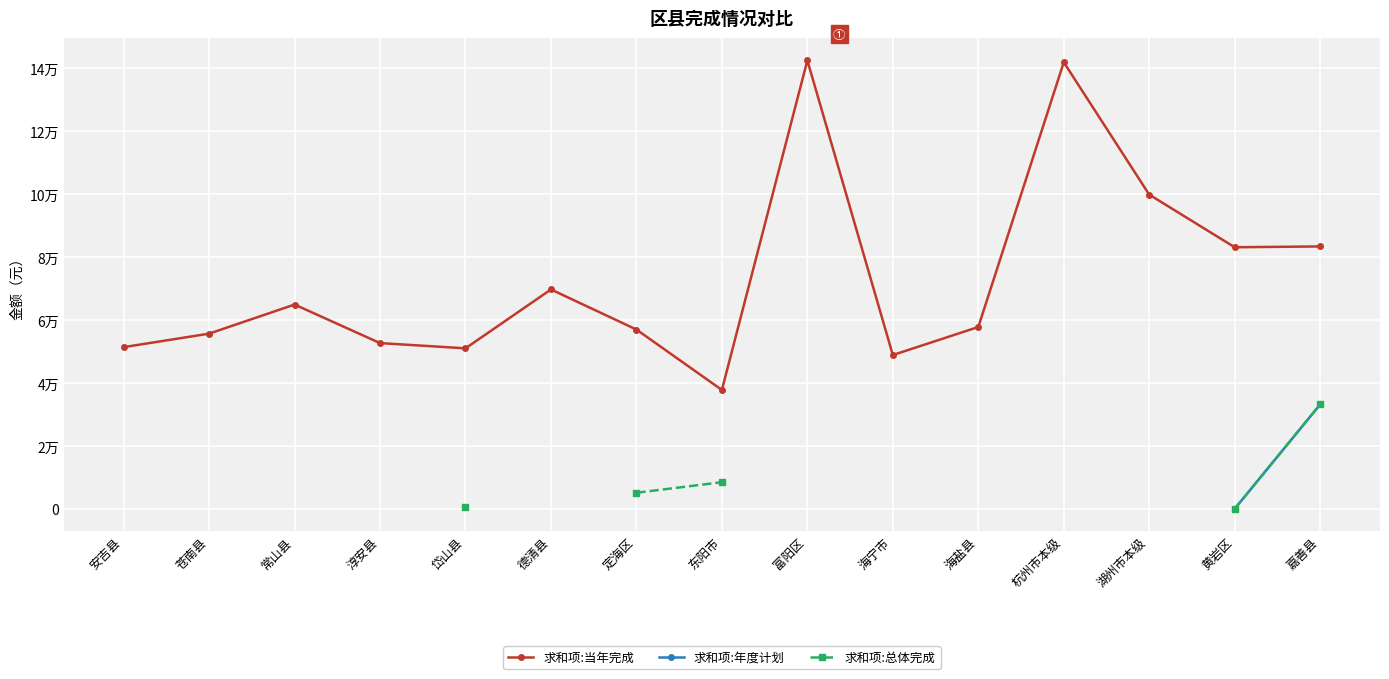

How many data points in 求和项:年度计划 are less than 8526?

1